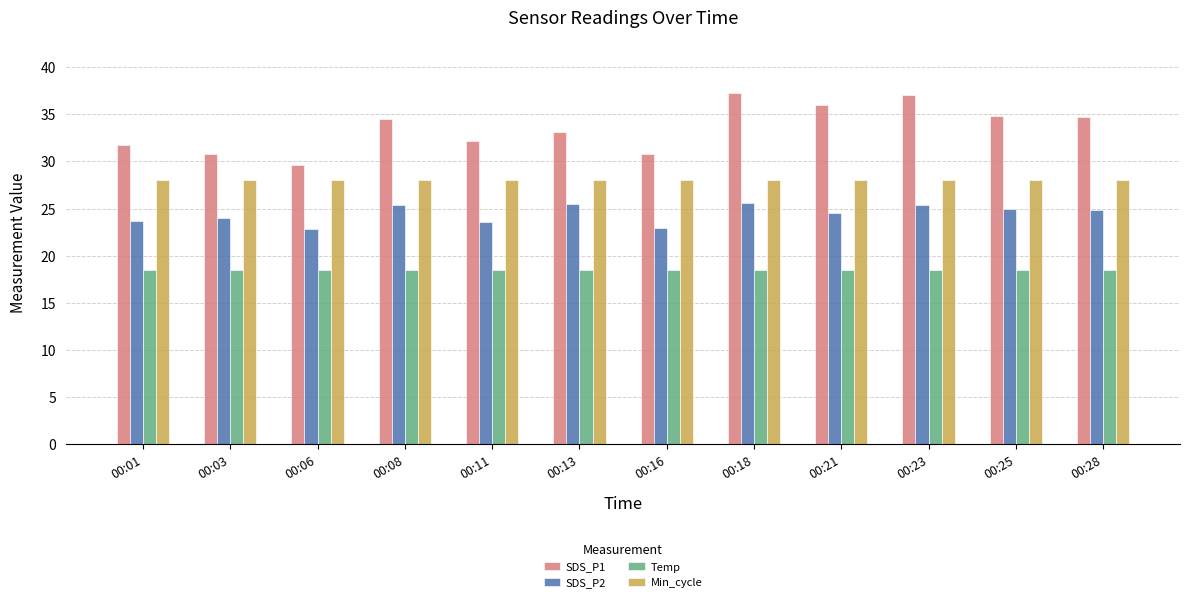

What is the sum of the Temp values at 00:23 and 00:11?

37.0